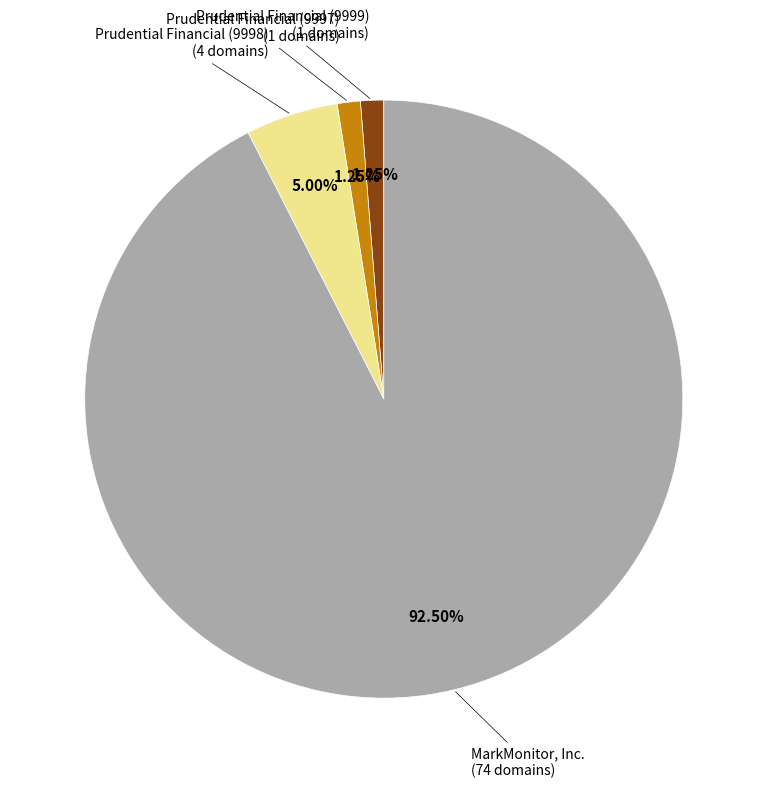

To the nearest percent, what is the average slice percentage?

25%